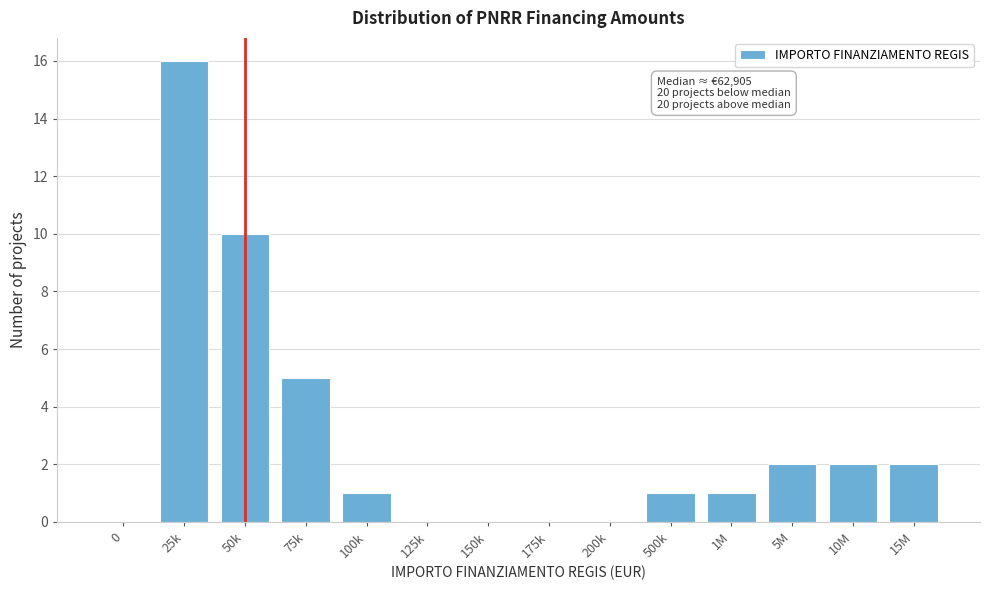

Reading left to right, transcribe all the data shown in this chart.

0=0	25k=16	50k=10	75k=5	100k=1	125k=0	150k=0	175k=0	200k=0	500k=1	1M=1	5M=2	10M=2	15M=2